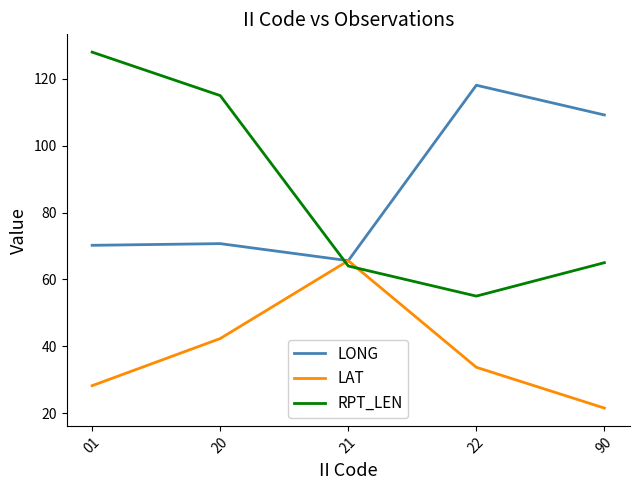

Read the LONG value at 90.

109.2